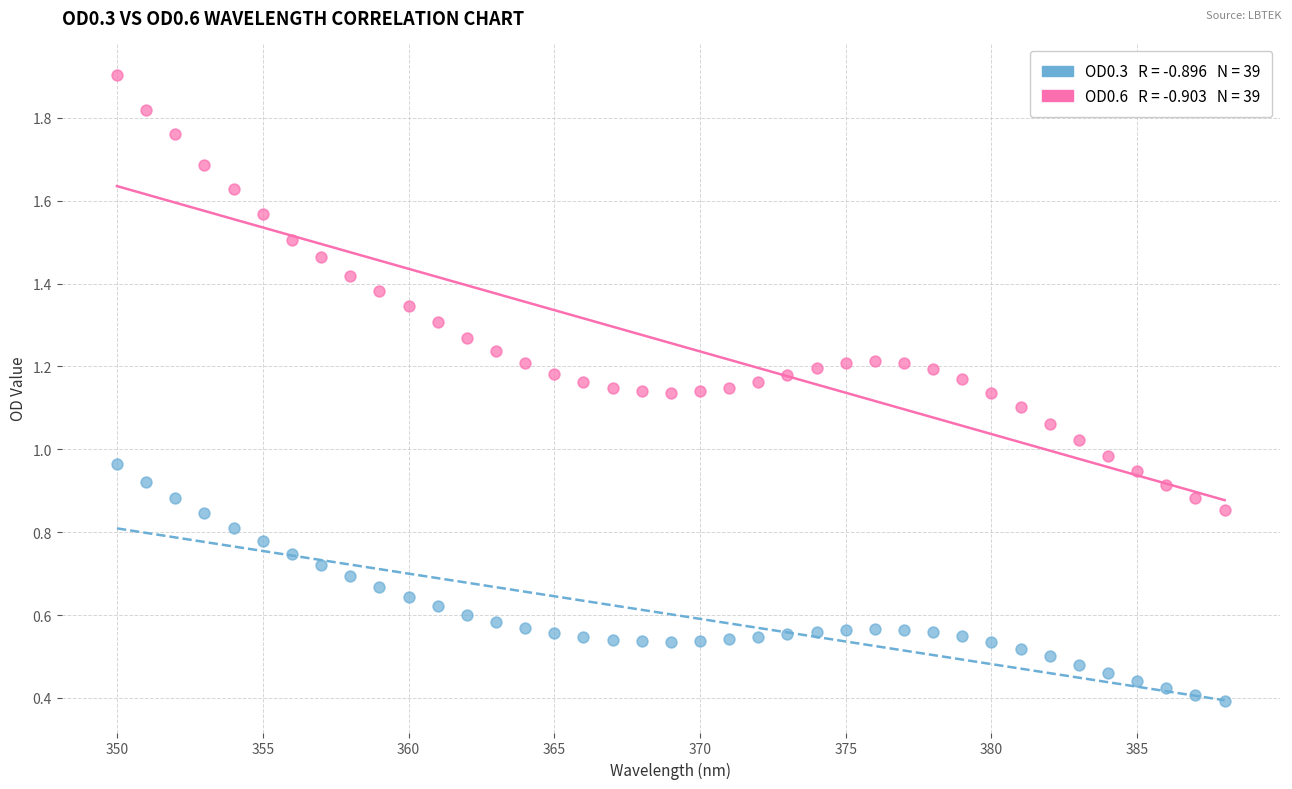

Across all data points, what is the range of X values (max minus min)?

38.0